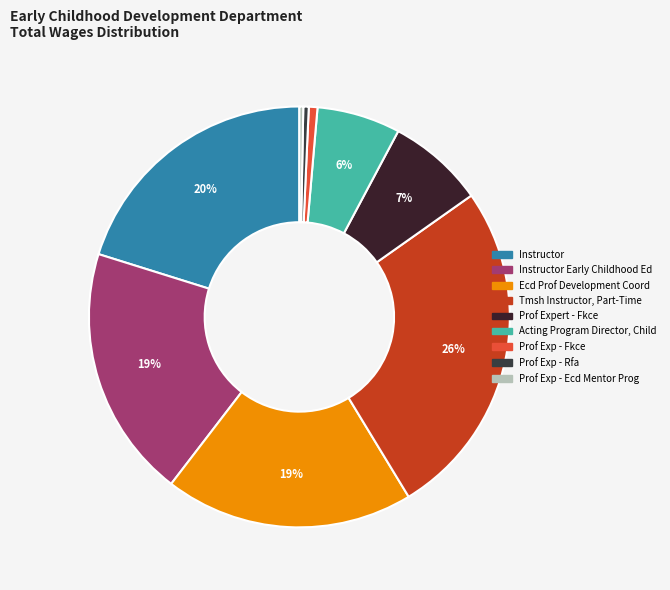

How many segments does this pie chart have?

9